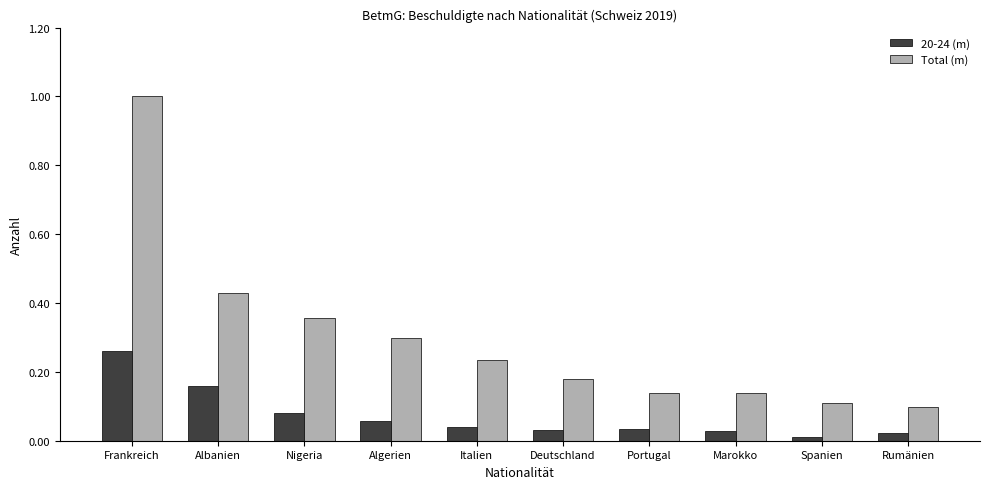

What is the sum of all Total (m) values?

3.0